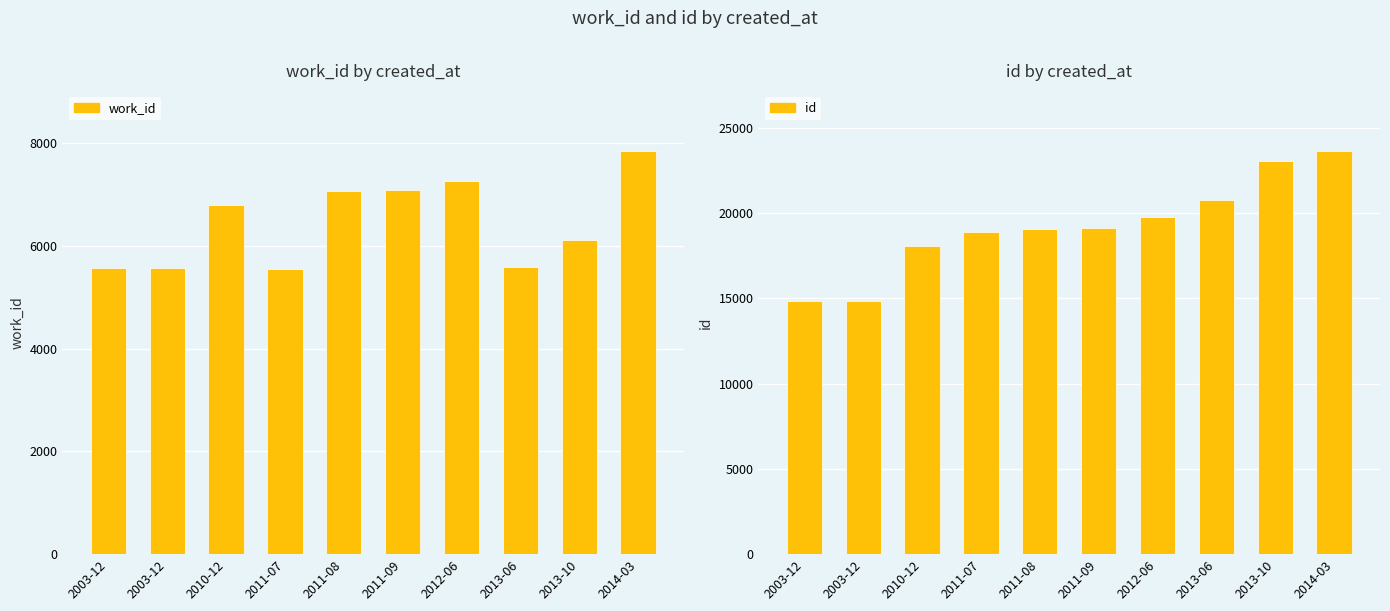

Reading left to right, transcribe all the data shown in this chart.

work_id: 5562	5563	6786	5551	7064	7083	7263	5579	6112	7836
id: 14864	14867	18094	18888	19086	19141	19797	20767	23077	23622